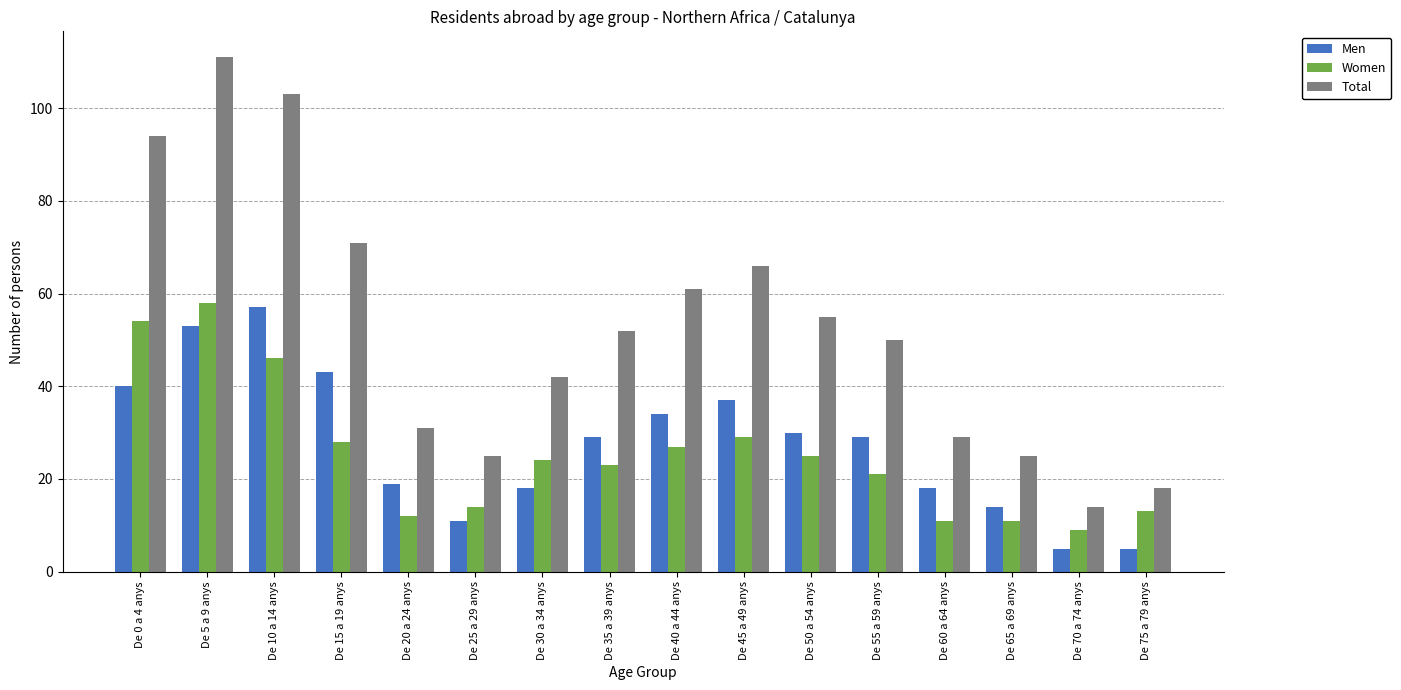

Are the bars horizontal?

No